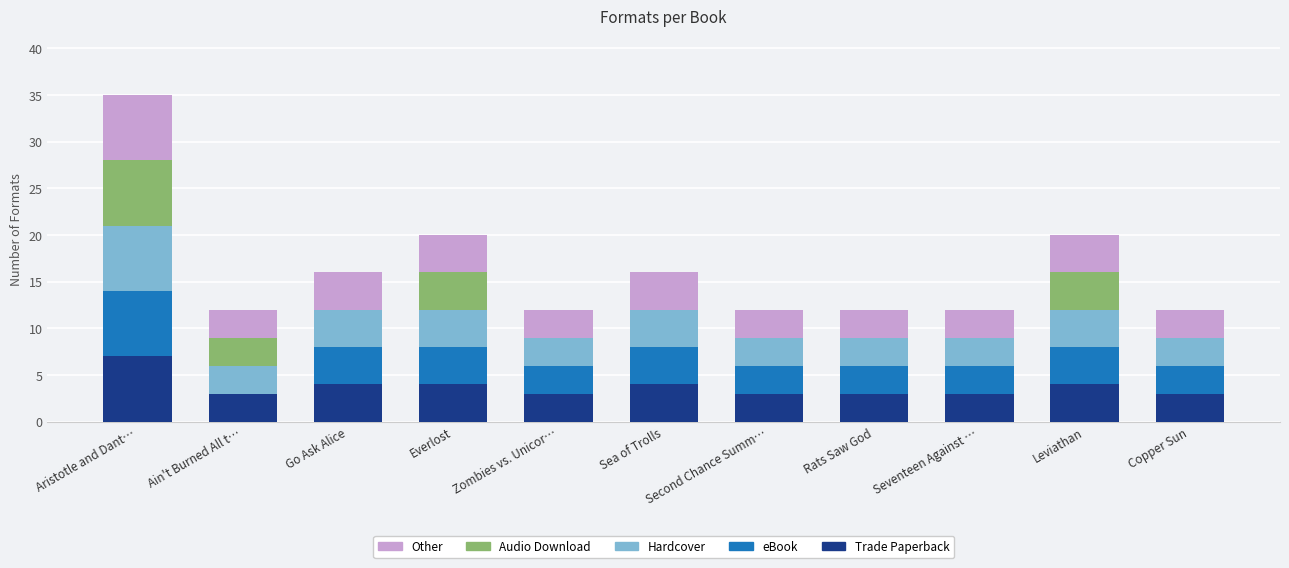

At which category is the sum across all series the highest?

Aristotle and Dant…